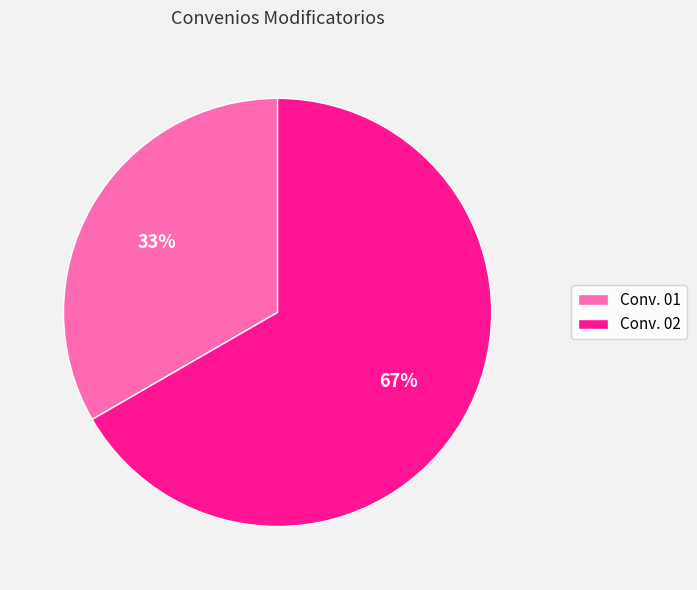

To the nearest percent, what is the average slice percentage?

50%